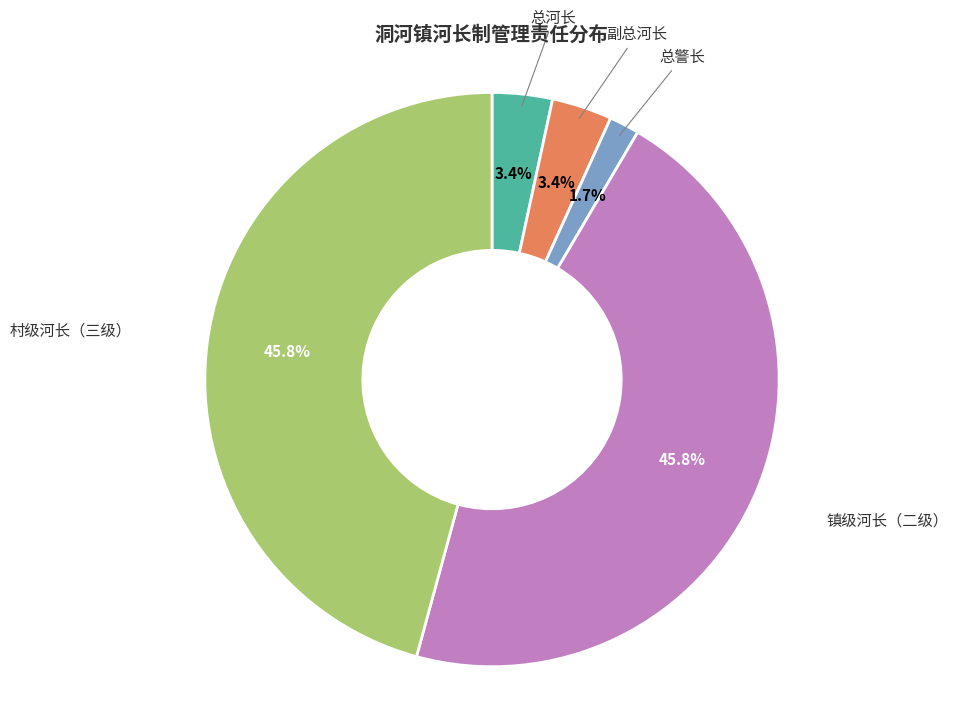

To the nearest percent, what is the difference between the largest and smallest slice percentages?

44%